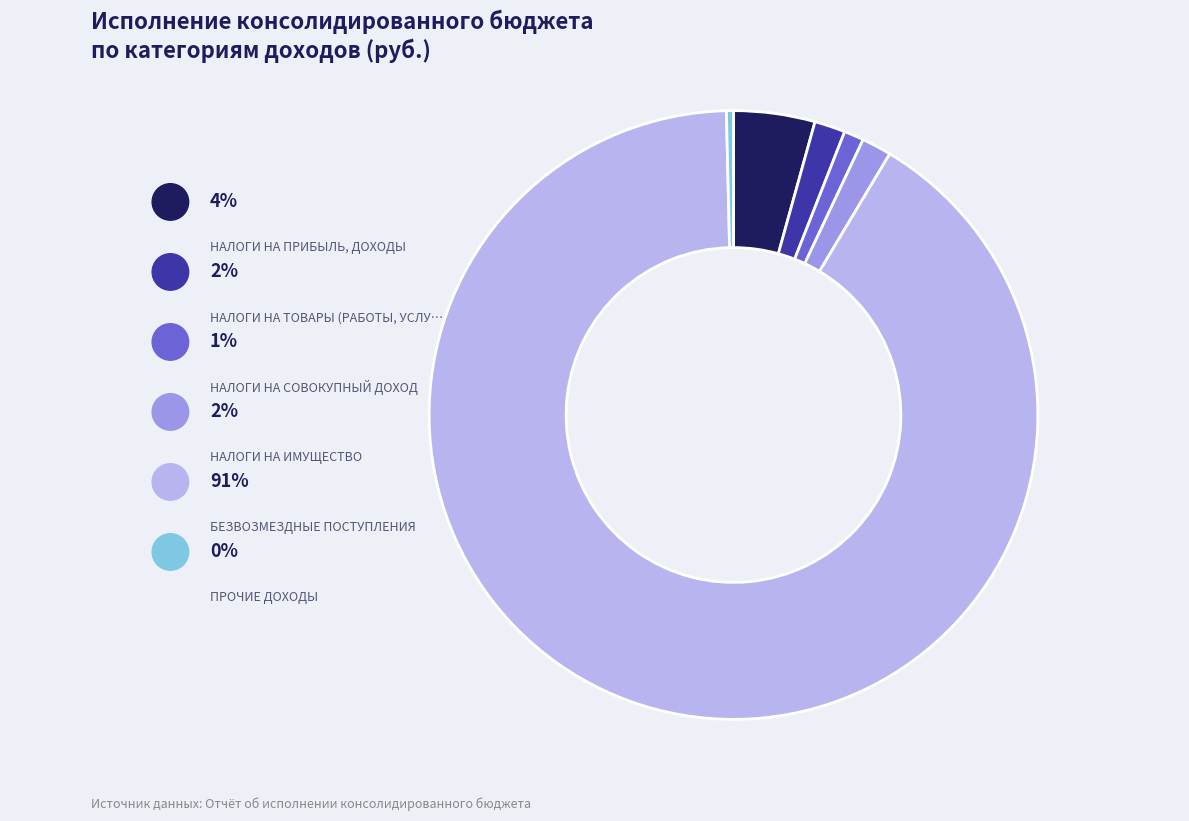

Is there any slice that represents more than half of the pie?

Yes